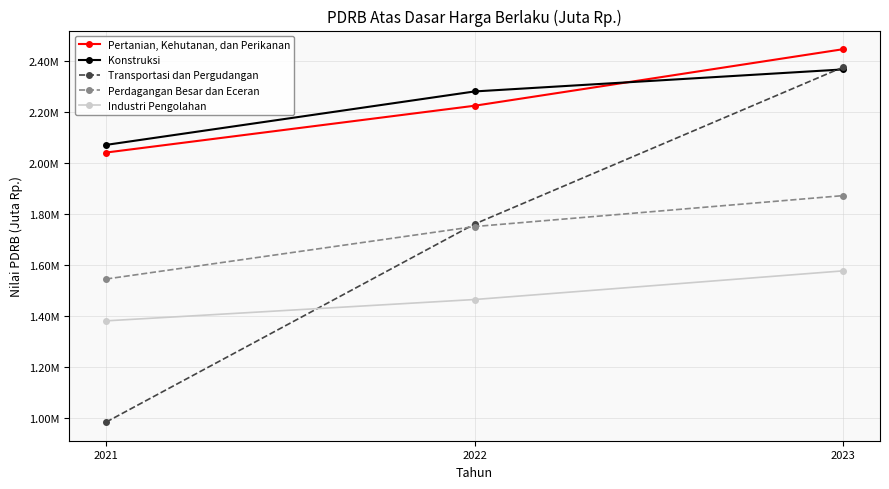

What is the maximum value shown in the chart?

2444811.6